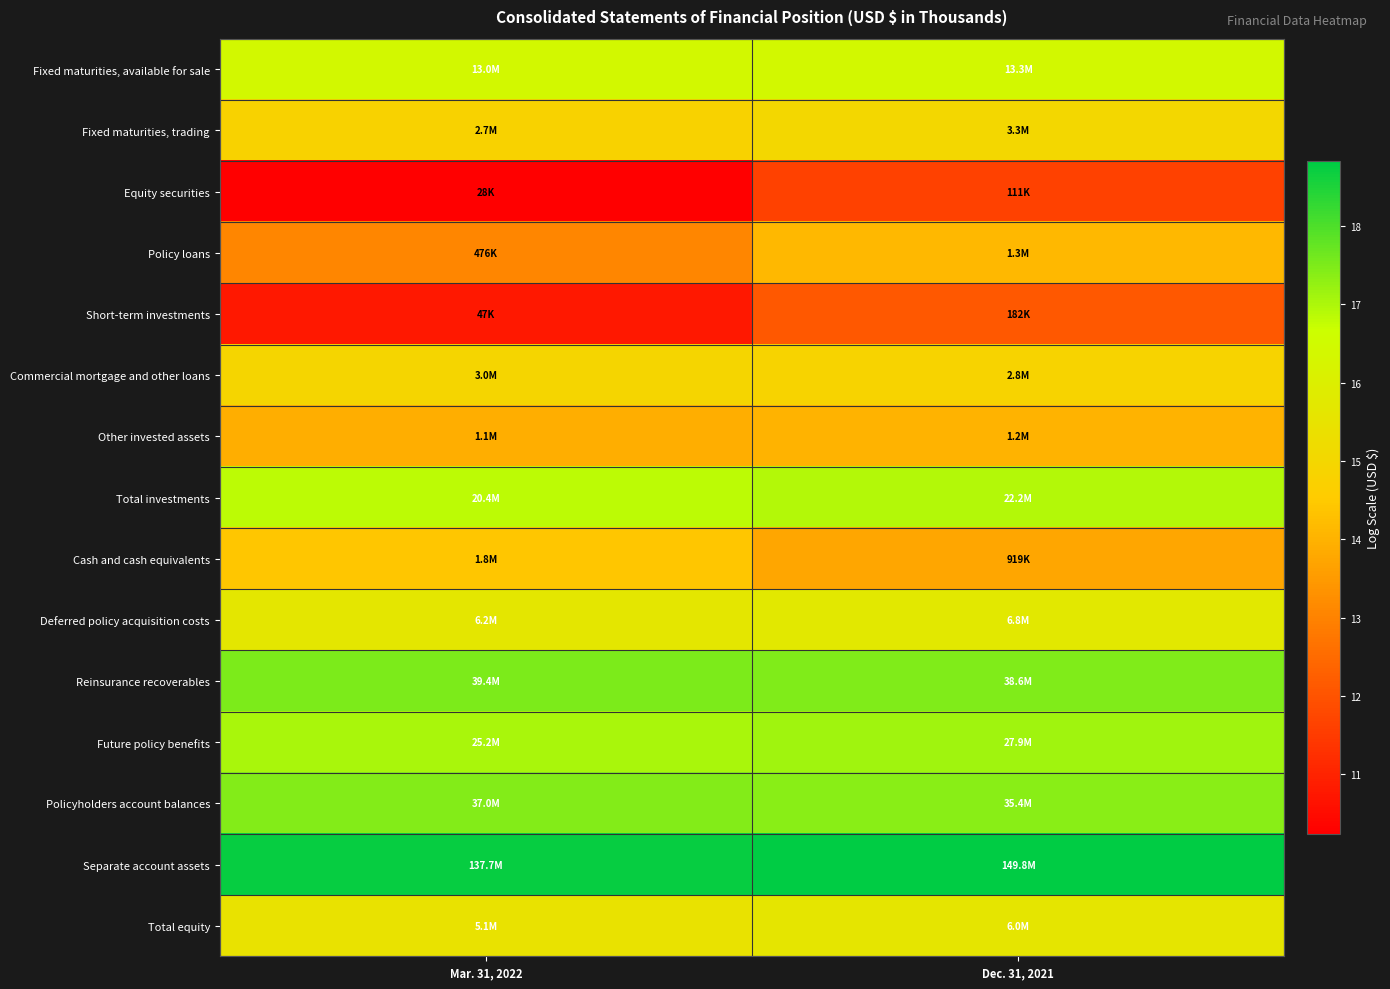

How many categories are shown in the chart?

2